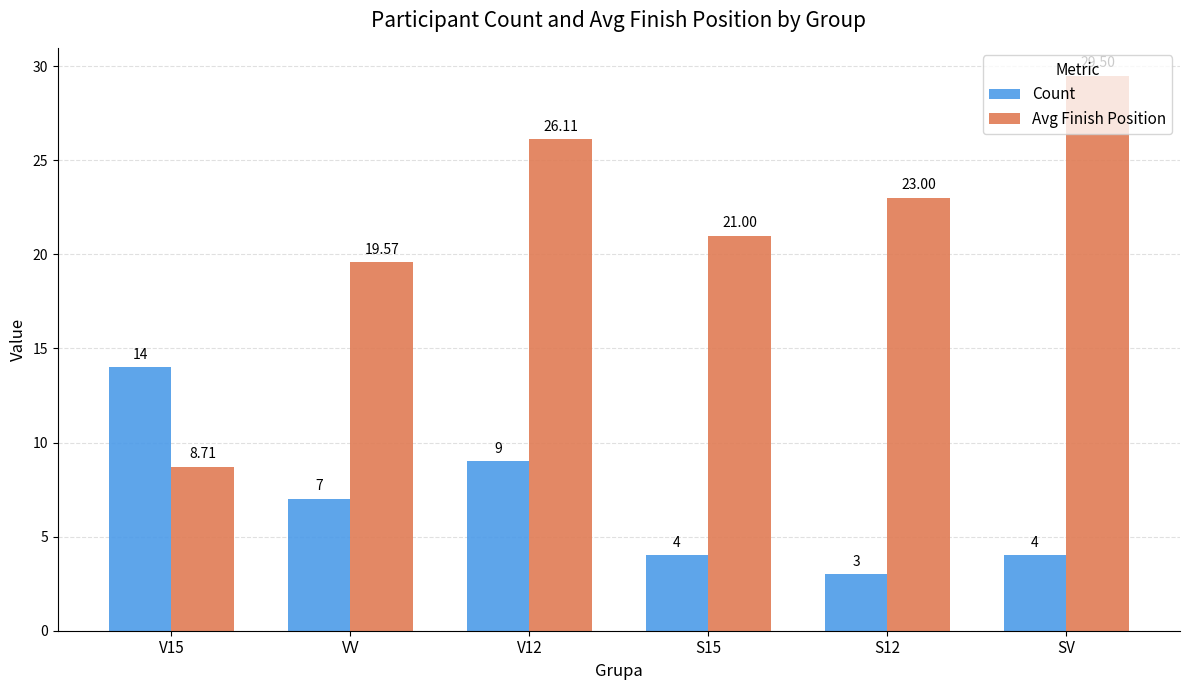

What is the label of the 6th bar from the left?

SV